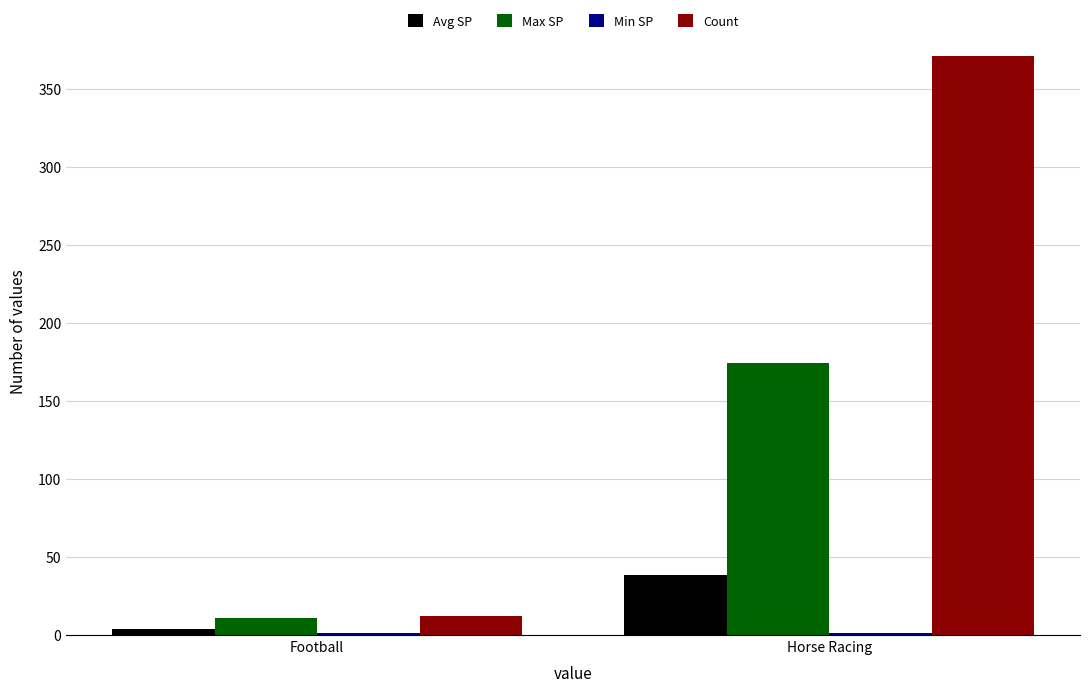

Which series has the largest total across all categories?

Count